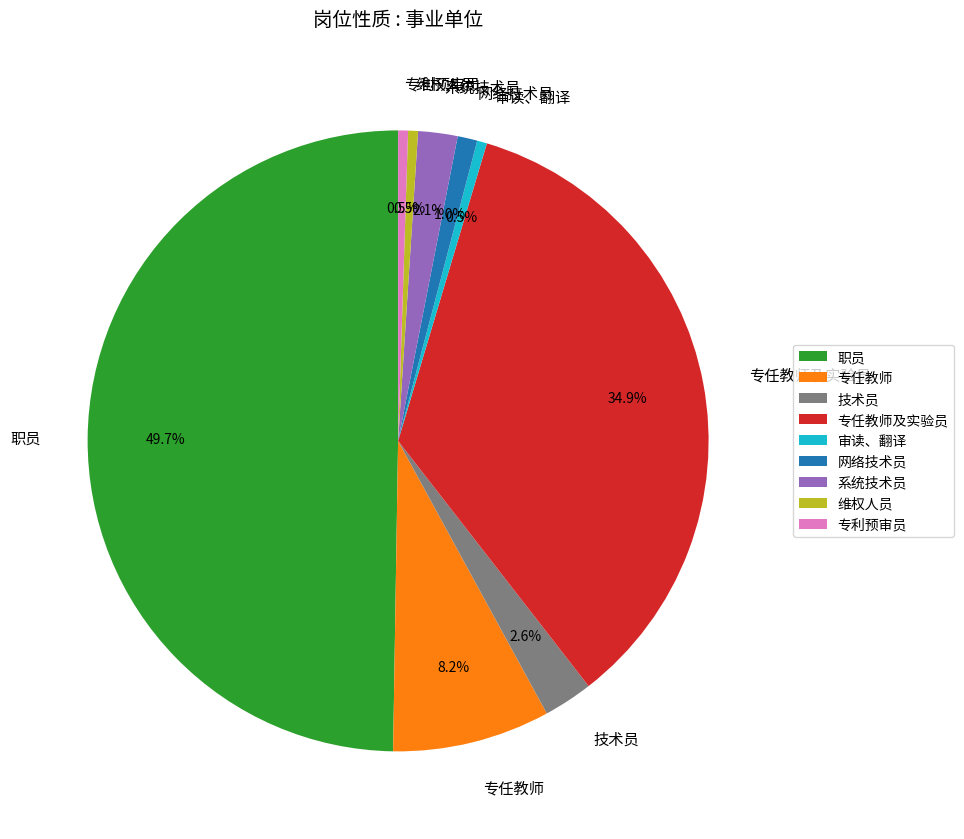

Which category has the biggest portion of the pie?

职员